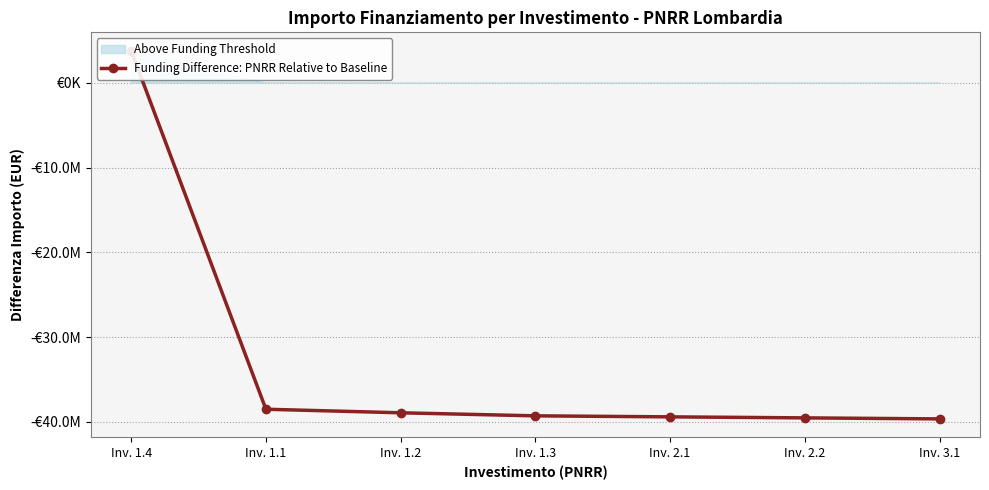

Which category has the highest value across all series?

Inv. 1.4